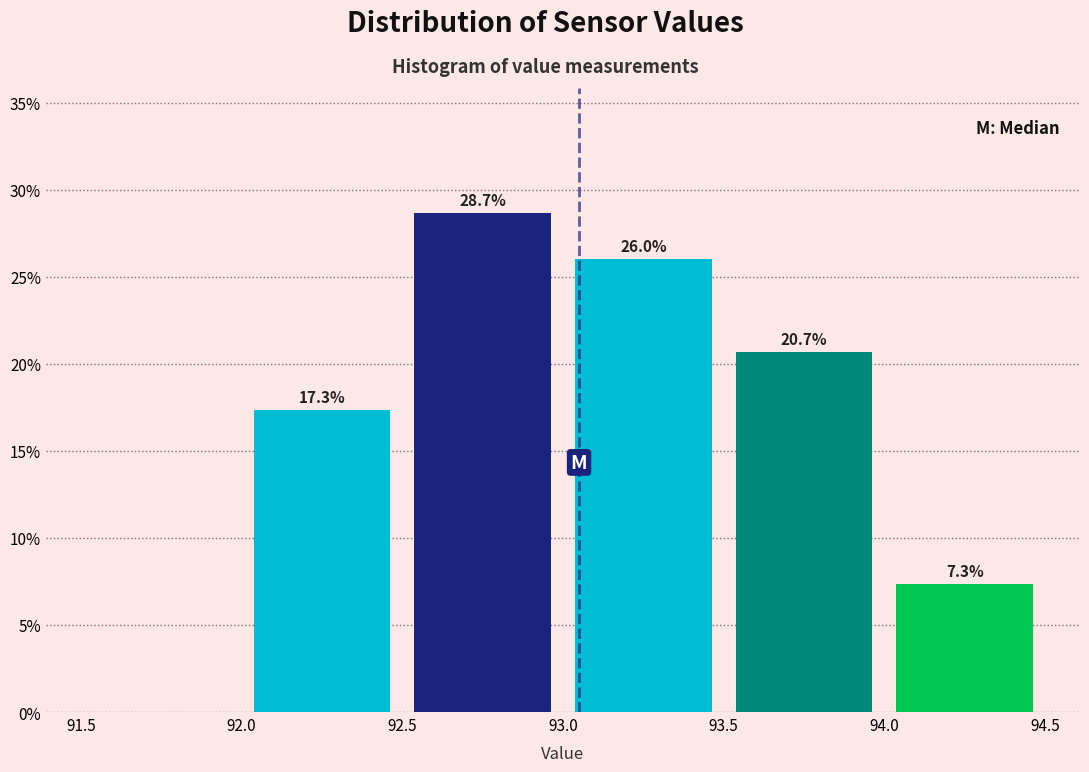

Which range on the x-axis has the tallest bar?

92.5 to 93.0